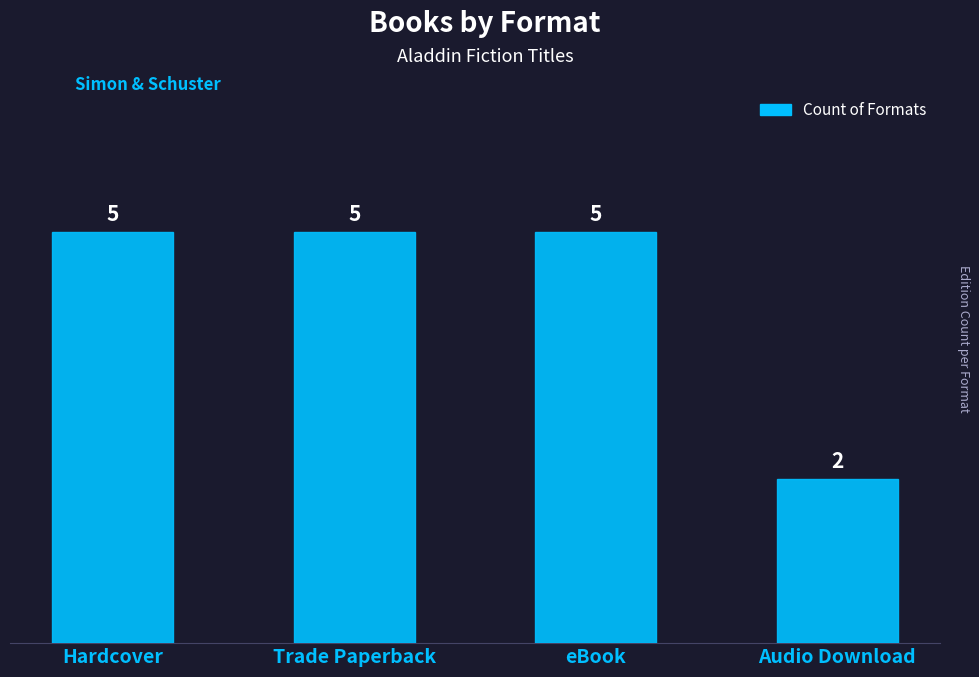

Between Audio Download and Trade Paperback, which is larger?

Trade Paperback